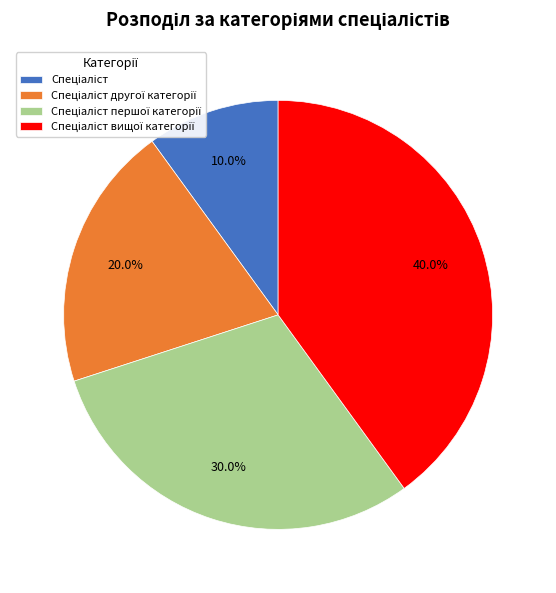

Is there any slice that represents more than half of the pie?

No